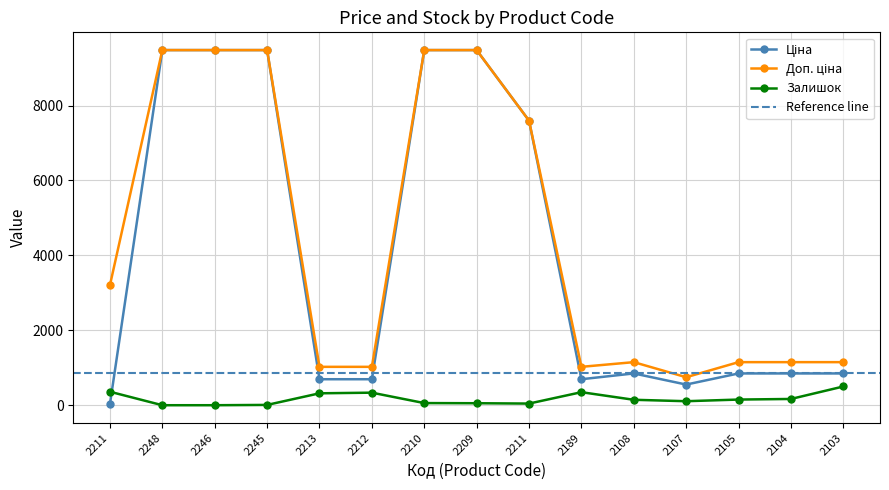

How many values in the Залишок series are below 145?

7